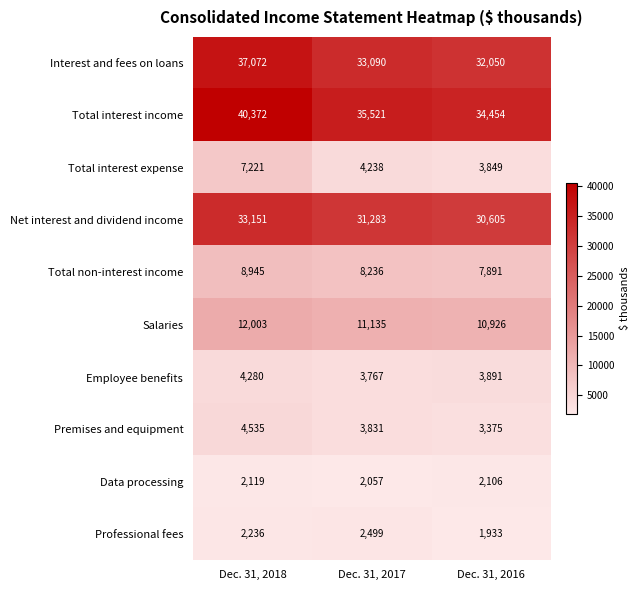

How many distinct data groups are displayed?

10